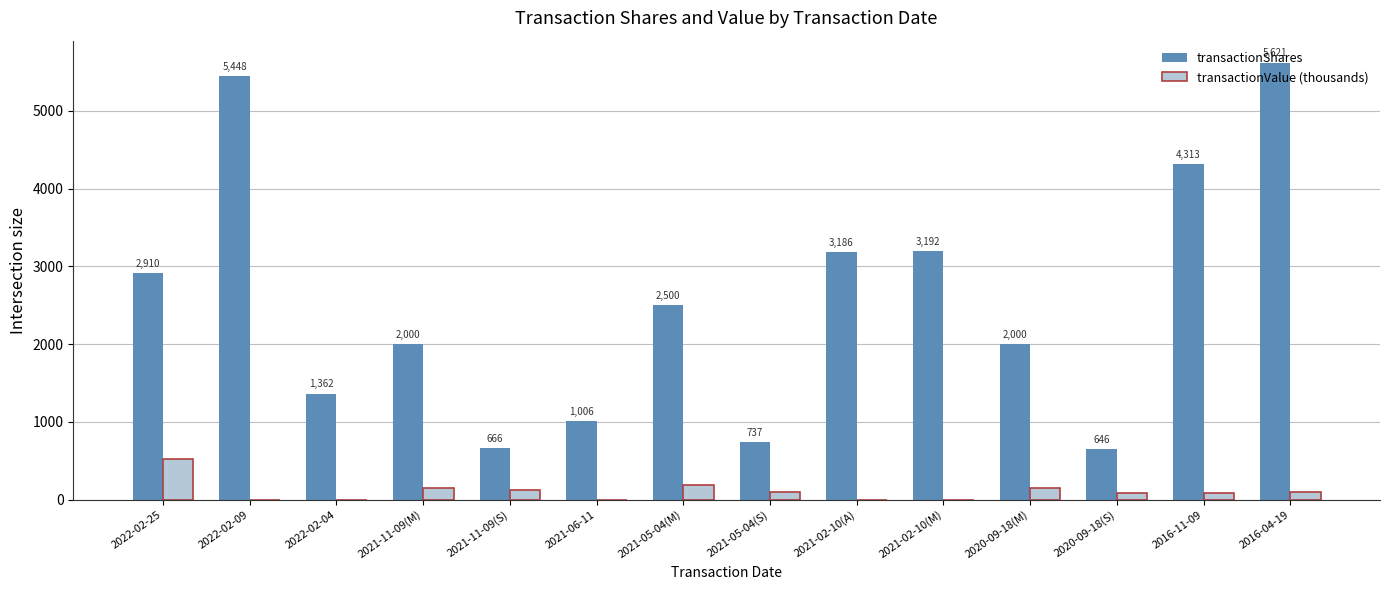

Which series changed the most between 2021-05-04(S) and 2016-04-19?

transactionShares